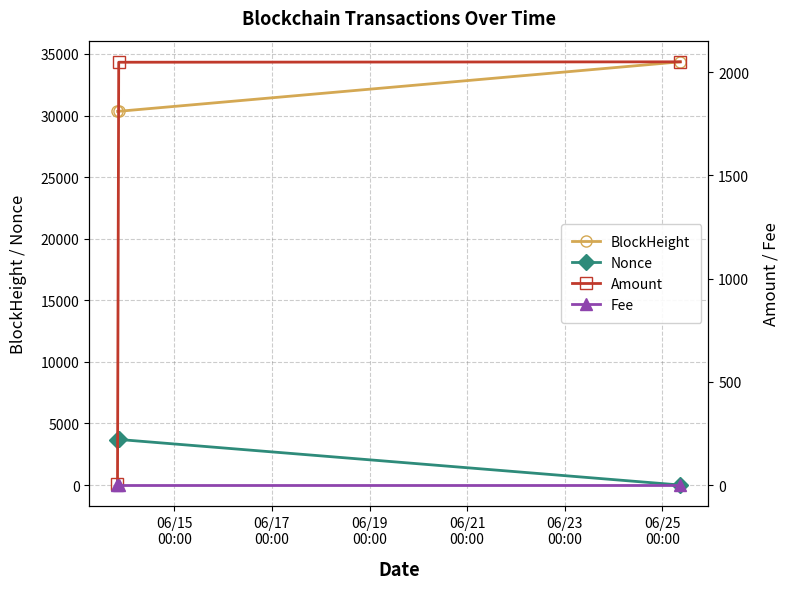

At how many categories does at least one series exceed 8161?

3